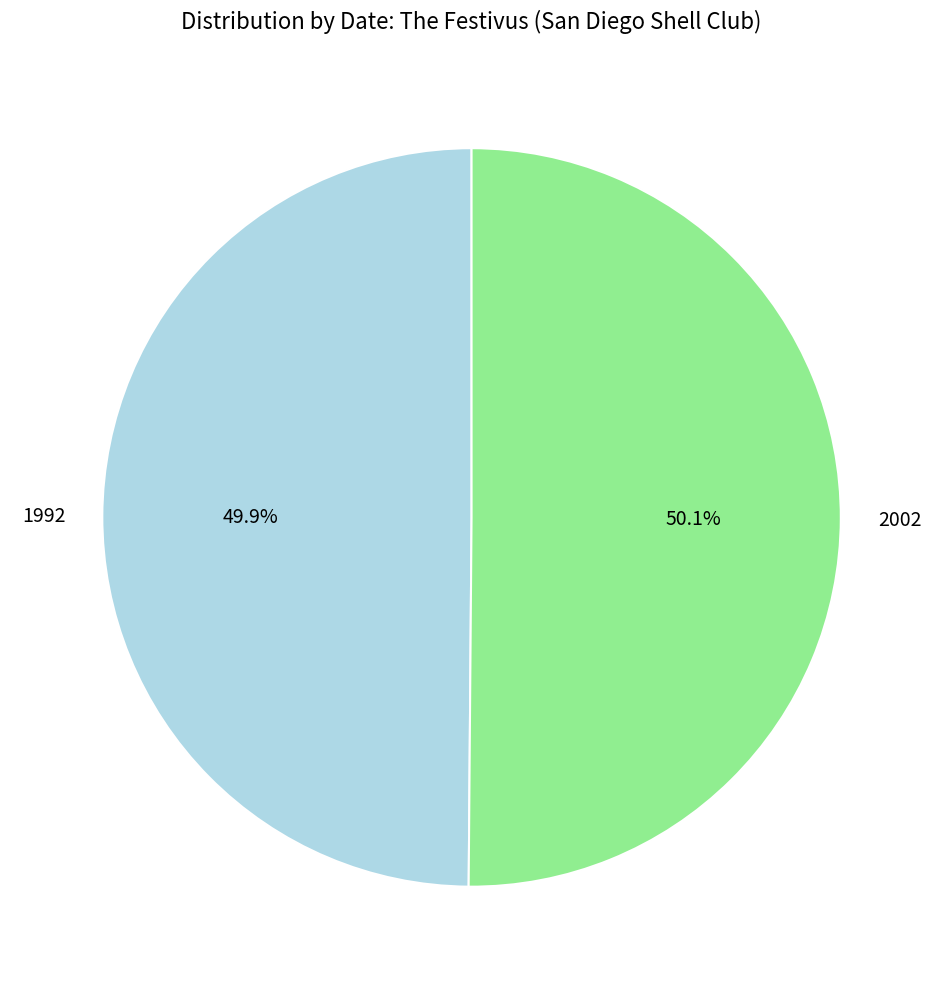

To the nearest percent, what portion does 1992 represent?

50%